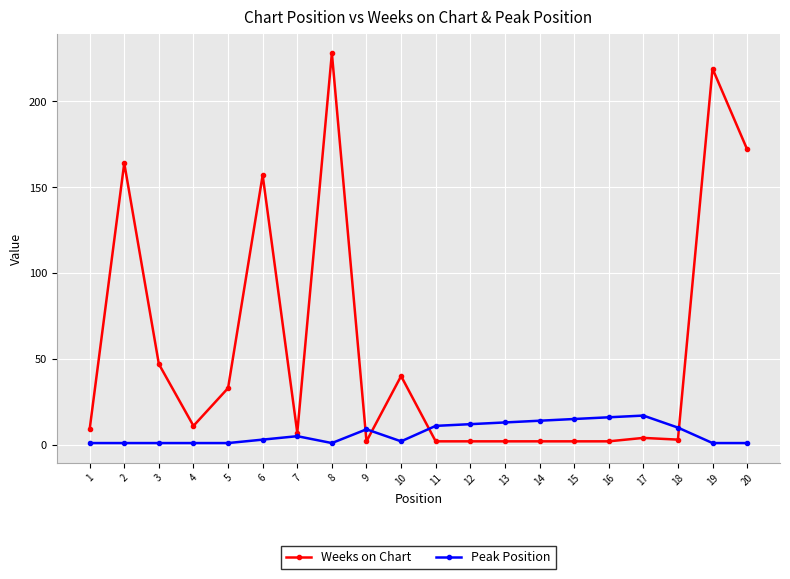

Which series has the largest total across all categories?

Weeks on Chart